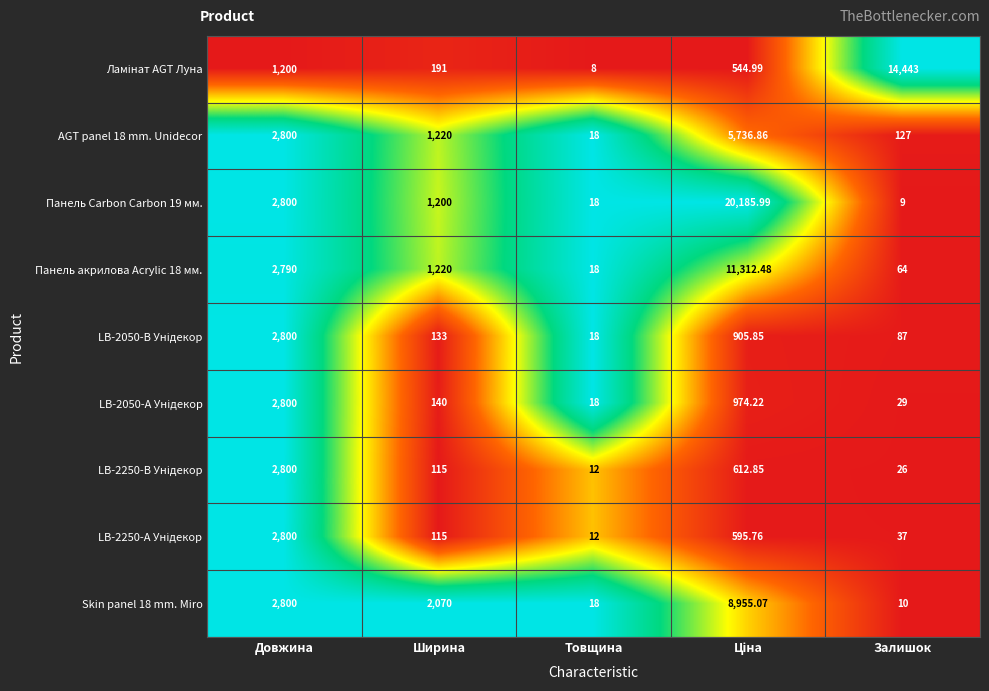

Which category has the lowest value across all series?

Товщина